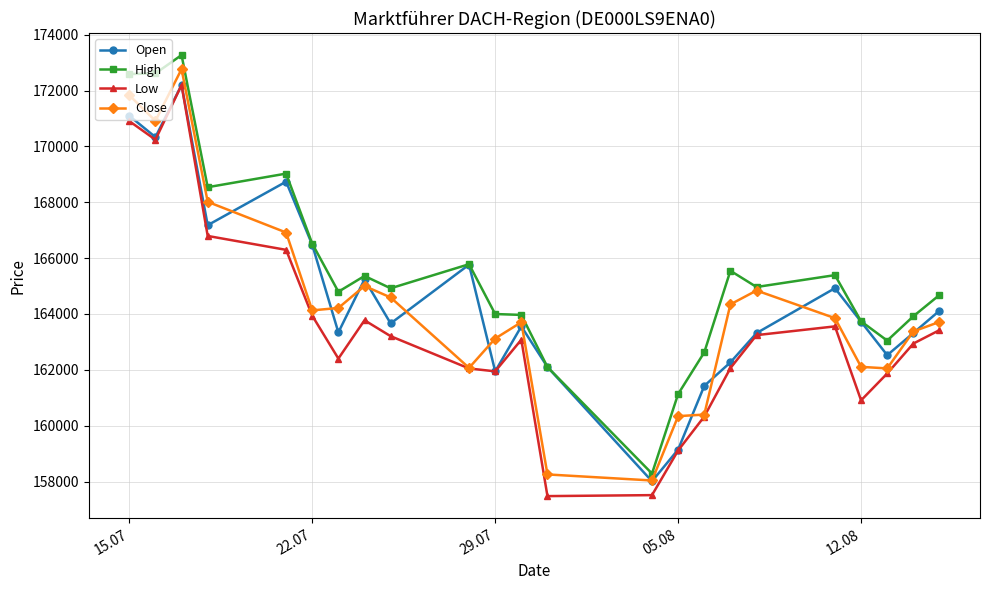

What is the difference between the maximum and second lowest values in the Low series?

14683